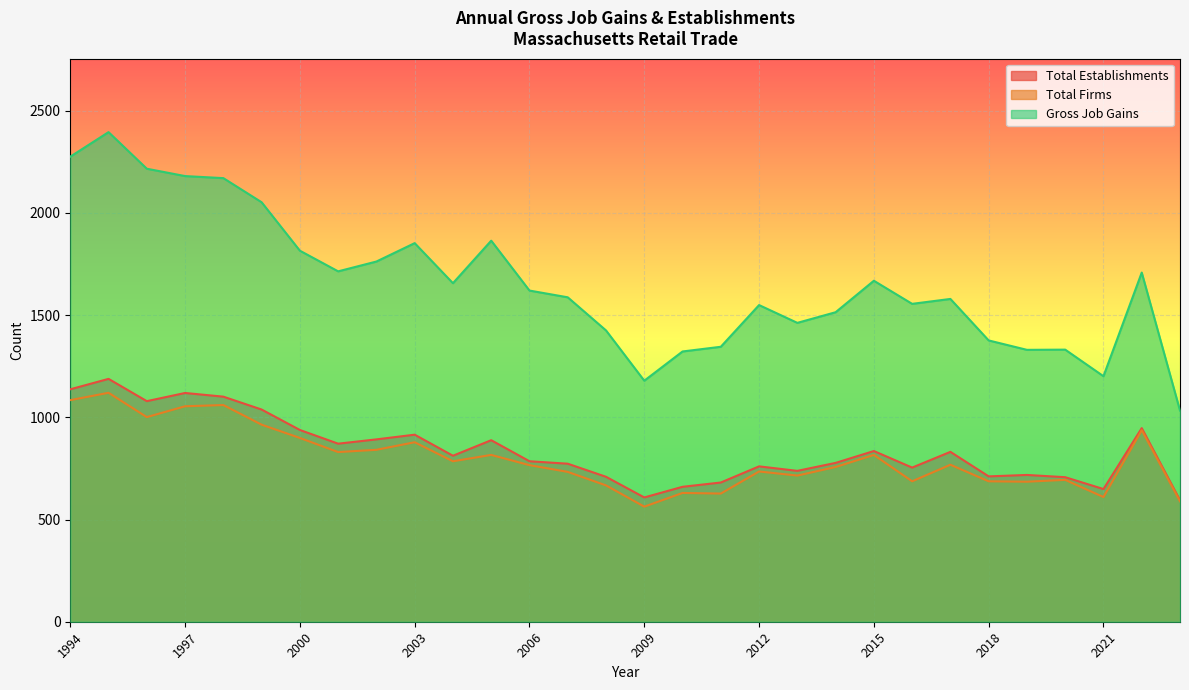

Which label corresponds to the largest value in the chart?

1995